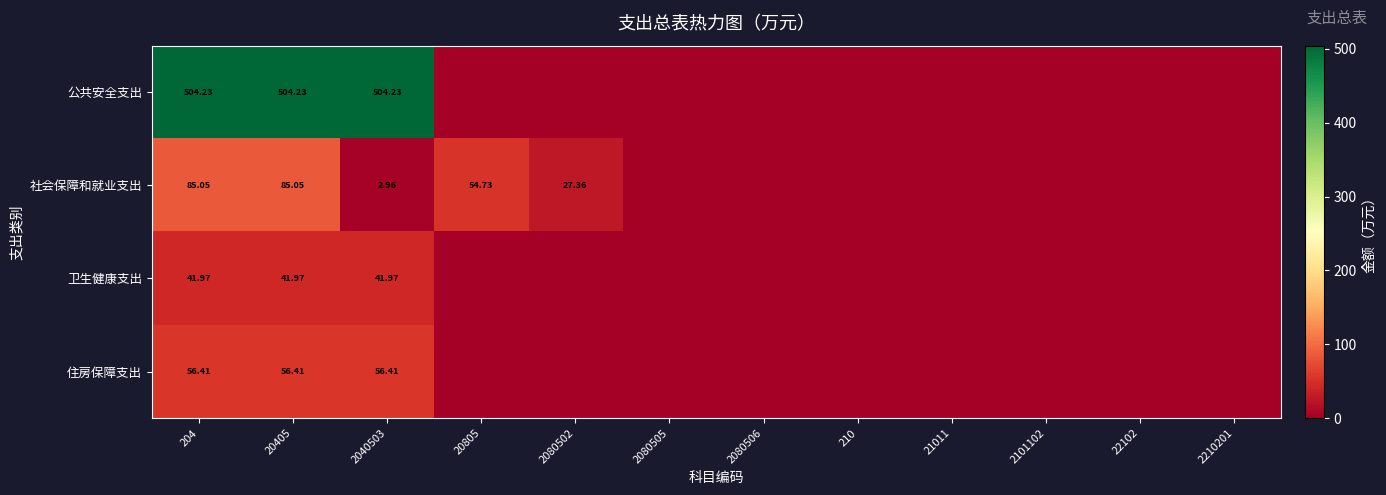

Between 2210201 and 2040503, which is larger?

2040503